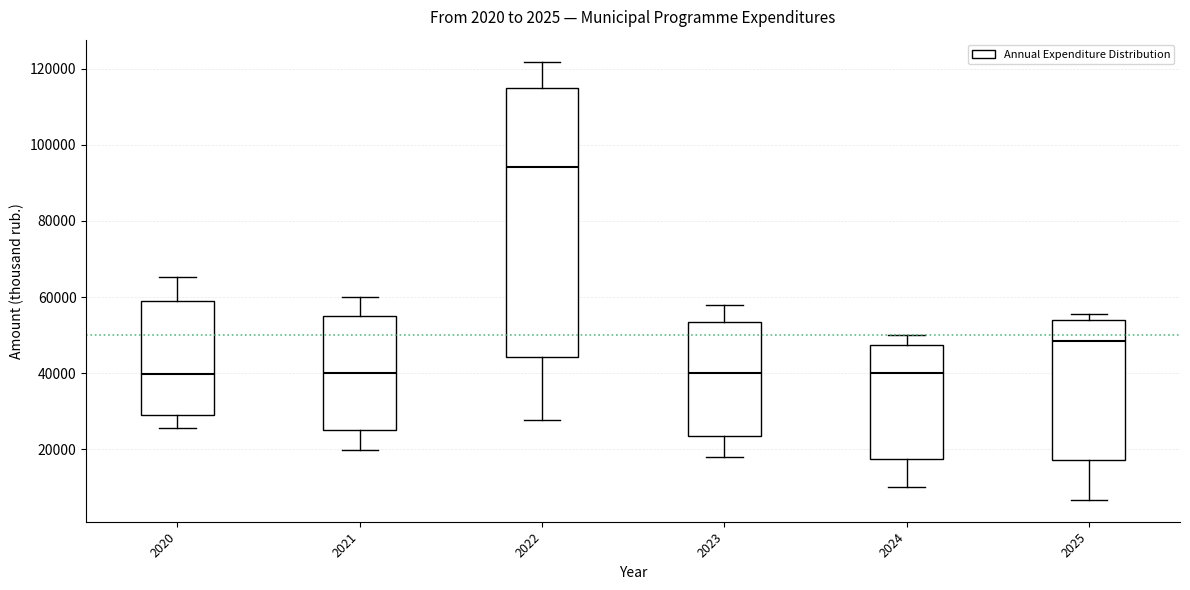

Reading left to right, read every box against the y-axis: the position of its median line, the range the box covers, and the ends of its whiskers. The values are not printed on the chart, so give them approximately, as read against the axis.

2020: median 40000, box 30000 to 58000, whiskers 26000 to 66000
2021: median 40000, box 24000 to 56000, whiskers 20000 to 60000
2022: median 94000, box 44000 to 114000, whiskers 28000 to 122000
2023: median 40000, box 24000 to 54000, whiskers 18000 to 58000
2024: median 40000, box 18000 to 48000, whiskers 10000 to 50000
2025: median 48000, box 18000 to 54000, whiskers 6000 to 56000